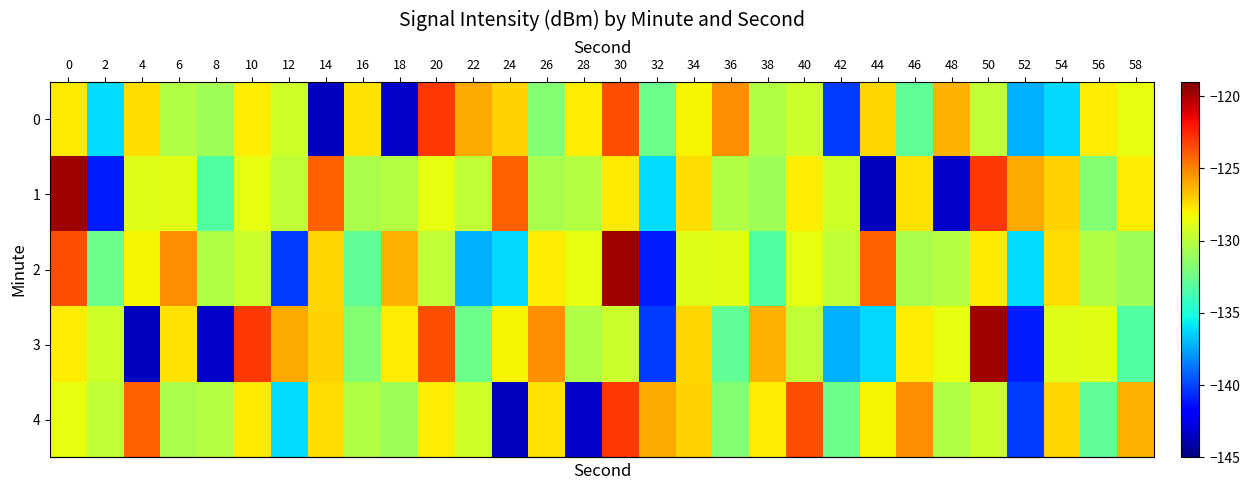

Between 0 and 14, which series saw the biggest shift?

row_0